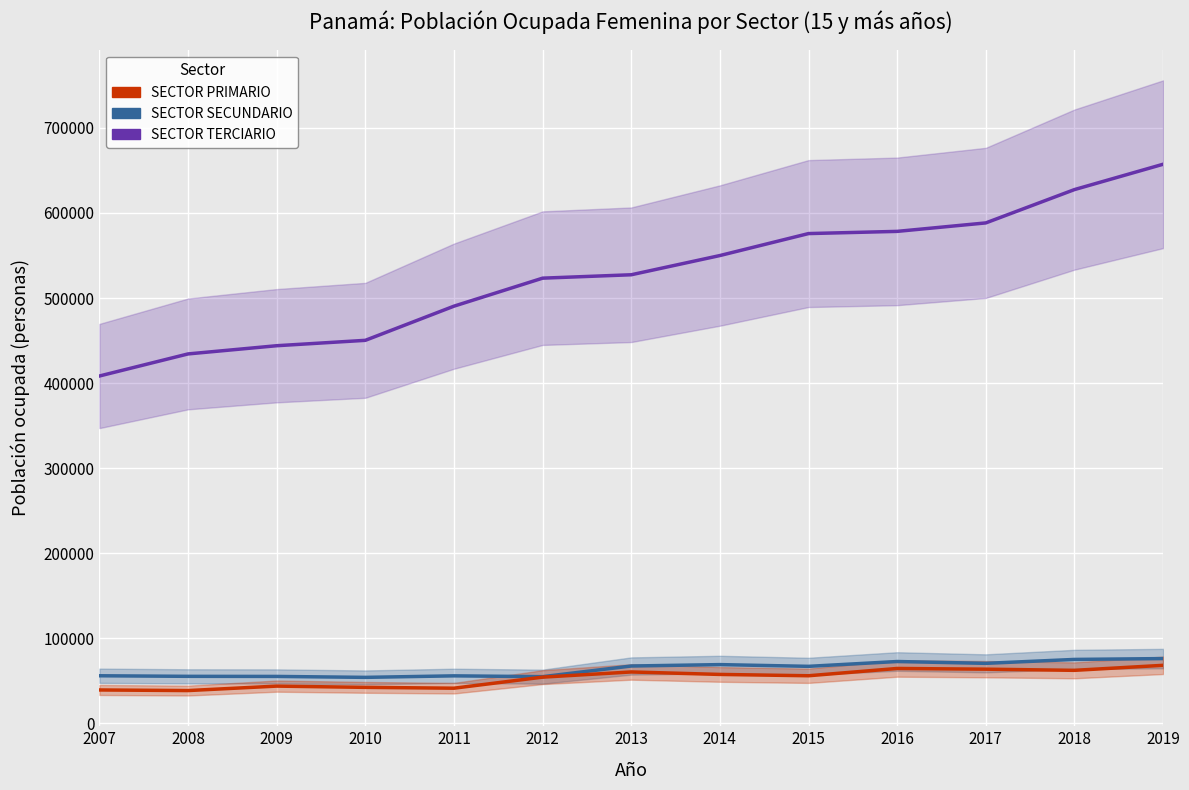

What is the total value across all series at 2019?

801681